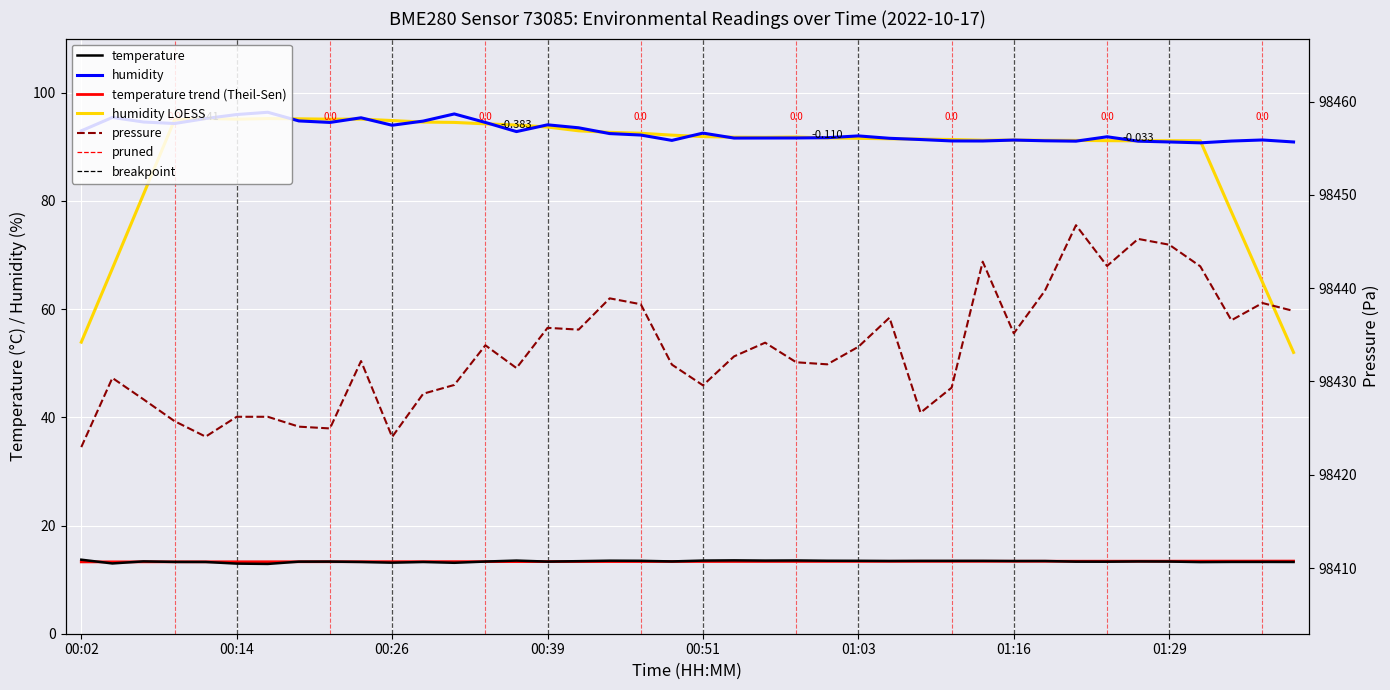

What is the sum of all pressure values?

3937332.6